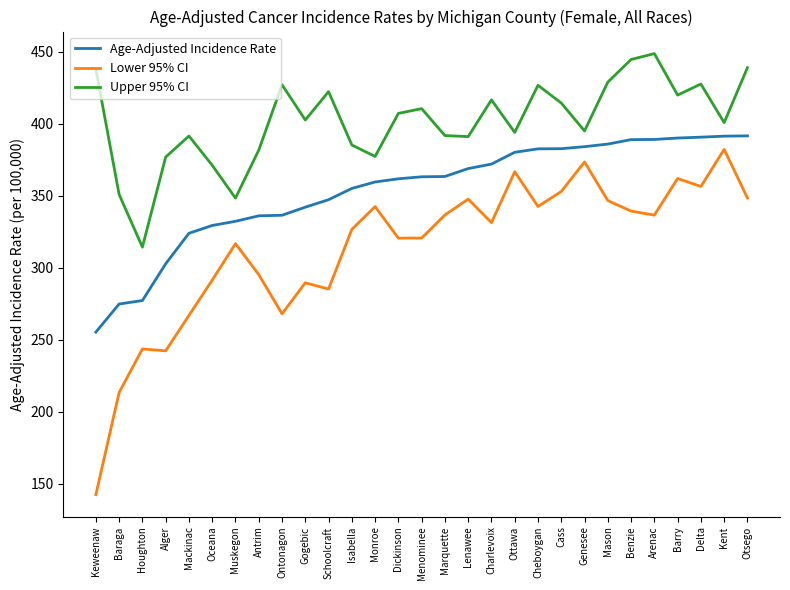

Rank the series by their average value, from highest to lowest.

Upper 95% CI, Age-Adjusted Incidence Rate, Lower 95% CI